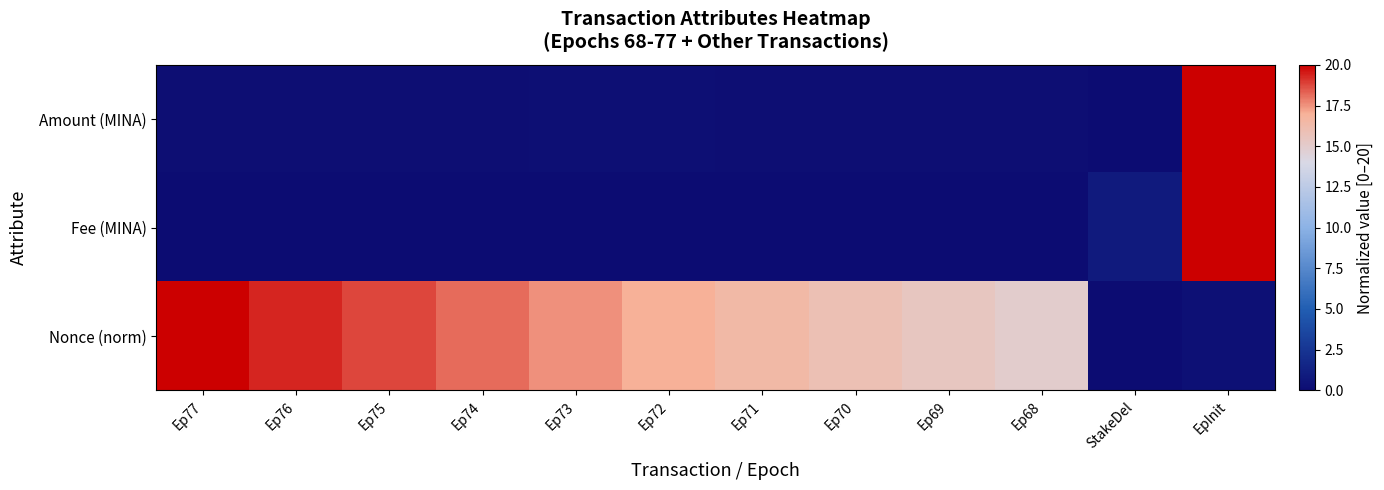

At Ep71, list the series in order from largest to smallest.

Nonce (norm), Amount (MINA), Fee (MINA)